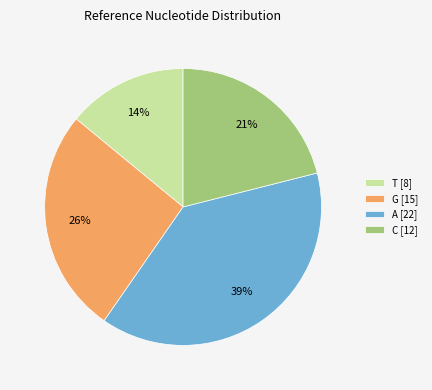

Is there any slice that represents more than half of the pie?

No